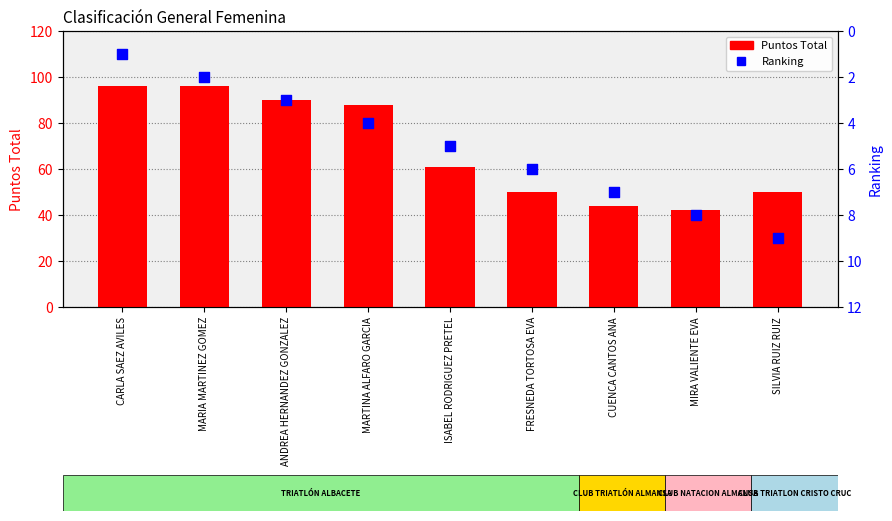

At how many categories does at least one series exceed 44?

7